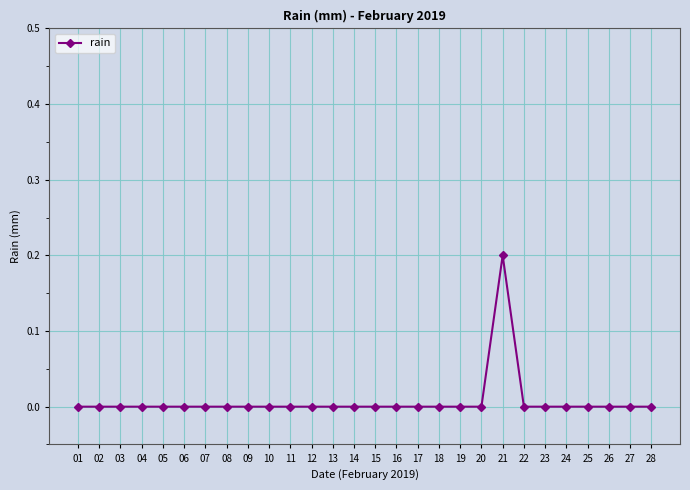

Reading left to right, list all the values displayed in this chart.

0.0	0.0	0.0	0.0	0.0	0.0	0.0	0.0	0.0	0.0	0.0	0.0	0.0	0.0	0.0	0.0	0.0	0.0	0.0	0.0	0.2	0.0	0.0	0.0	0.0	0.0	0.0	0.0